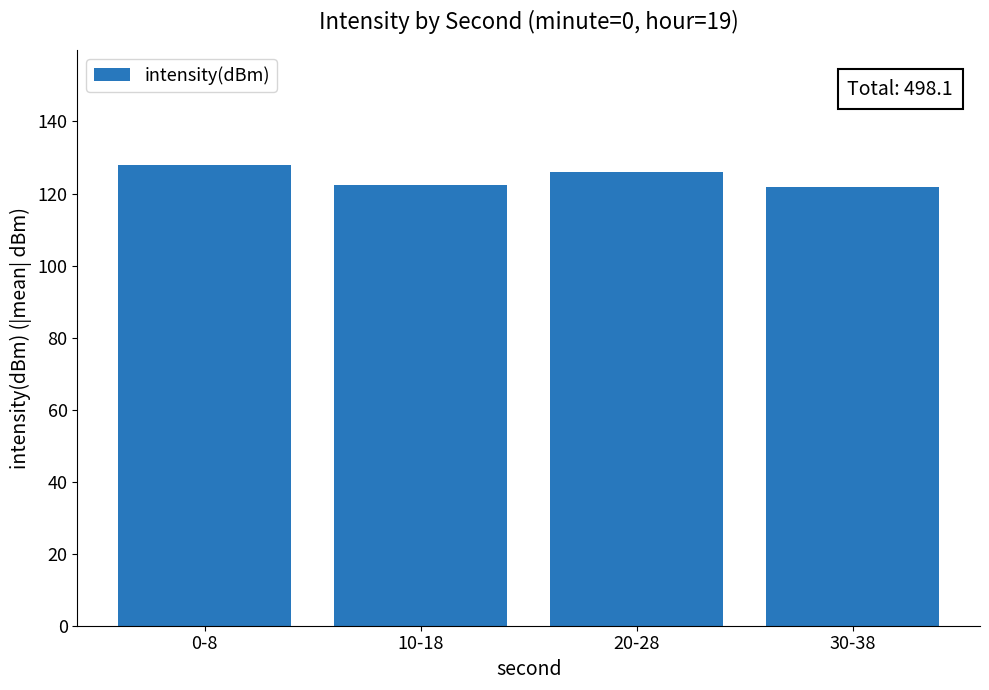

Approximately how many times larger is the value at 20-28 compared to 0-8?

1.0